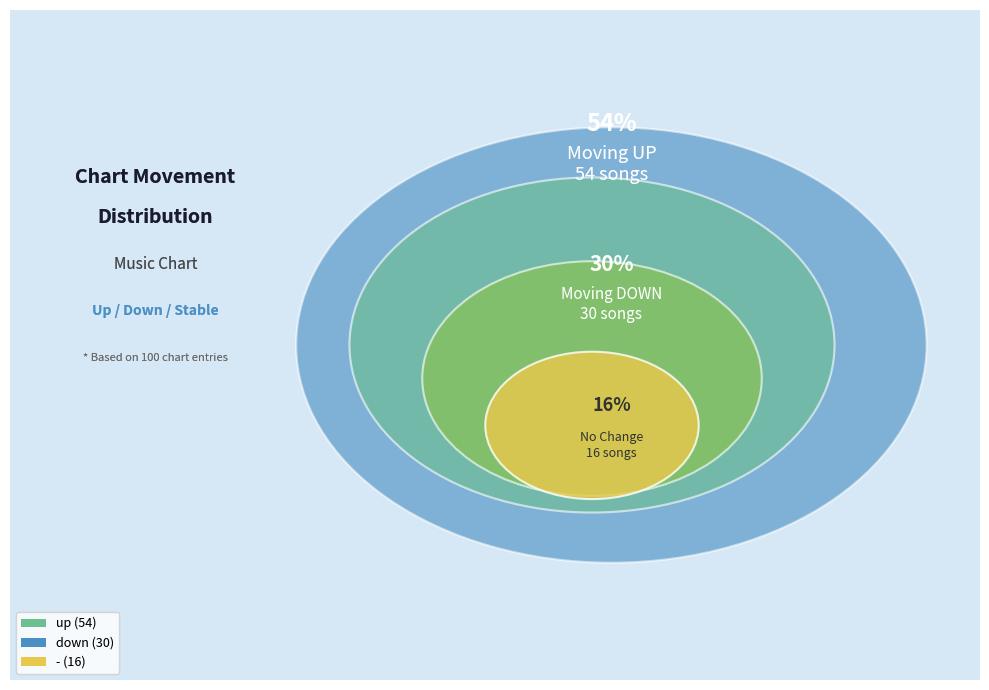

To the nearest percent, what percentage of the pie is down?

30%